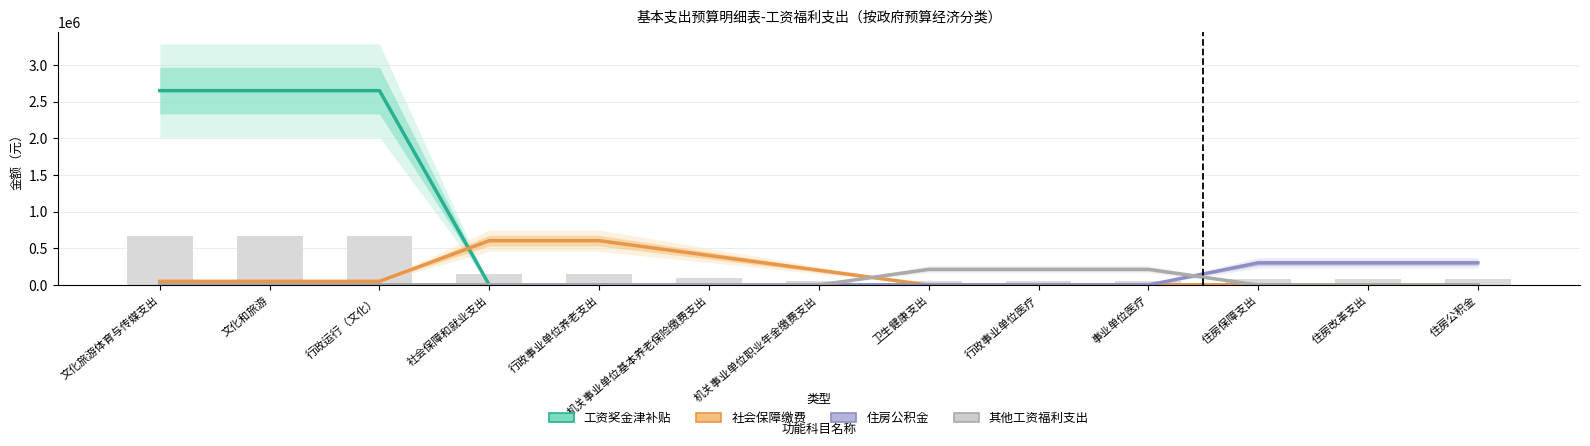

At which category does the chart reach its minimum across all series?

社会保障和就业支出